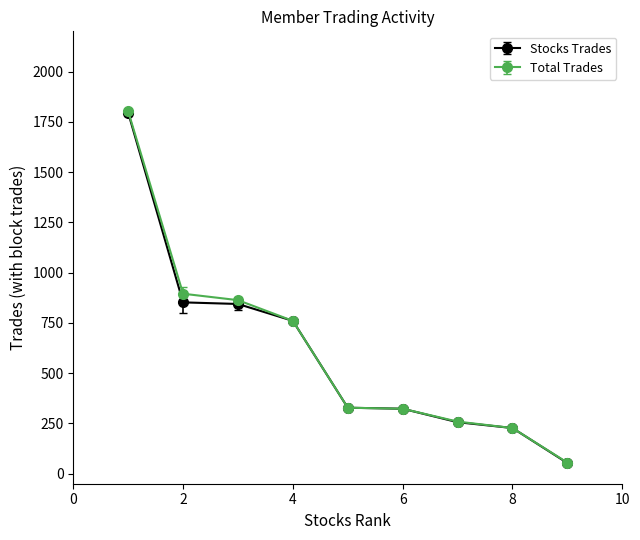

What is the minimum value shown in the chart?

53